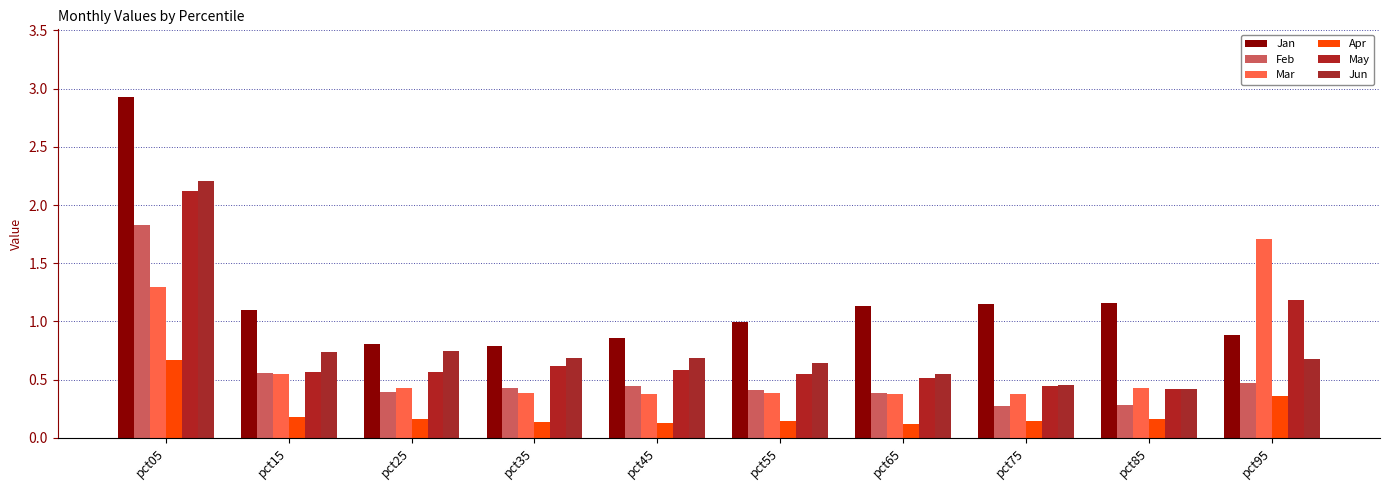

Reading right to left, extract all data points from this chart.

Jan: 0.9	1.2	1.1	1.1	1.0	0.9	0.8	0.8	1.1	2.9
Feb: 0.5	0.3	0.3	0.4	0.4	0.4	0.4	0.4	0.6	1.8
Mar: 1.7	0.4	0.4	0.4	0.4	0.4	0.4	0.4	0.5	1.3
Apr: 0.4	0.2	0.1	0.1	0.1	0.1	0.1	0.2	0.2	0.7
May: 1.2	0.4	0.4	0.5	0.6	0.6	0.6	0.6	0.6	2.1
Jun: 0.7	0.4	0.5	0.6	0.6	0.7	0.7	0.7	0.7	2.2